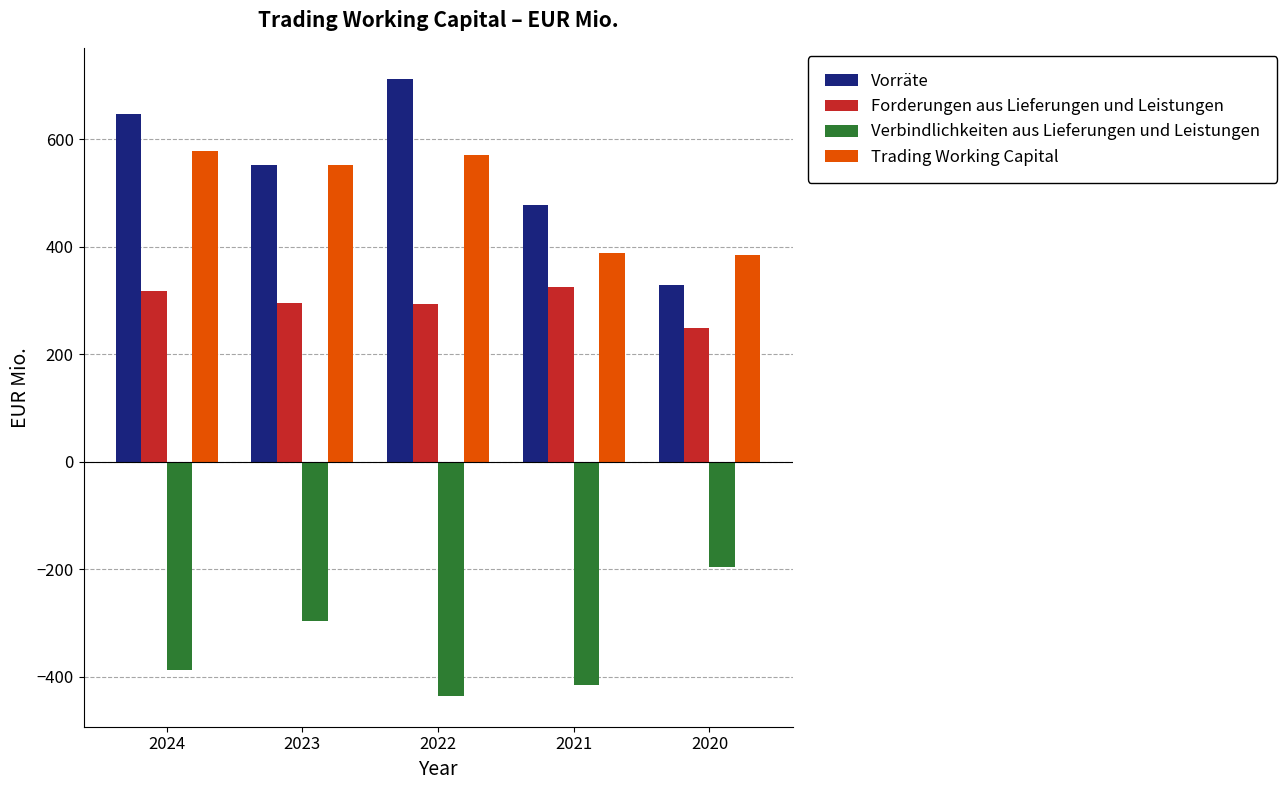

Read the Forderungen aus Lieferungen und Leistungen value at 2022.

293.6